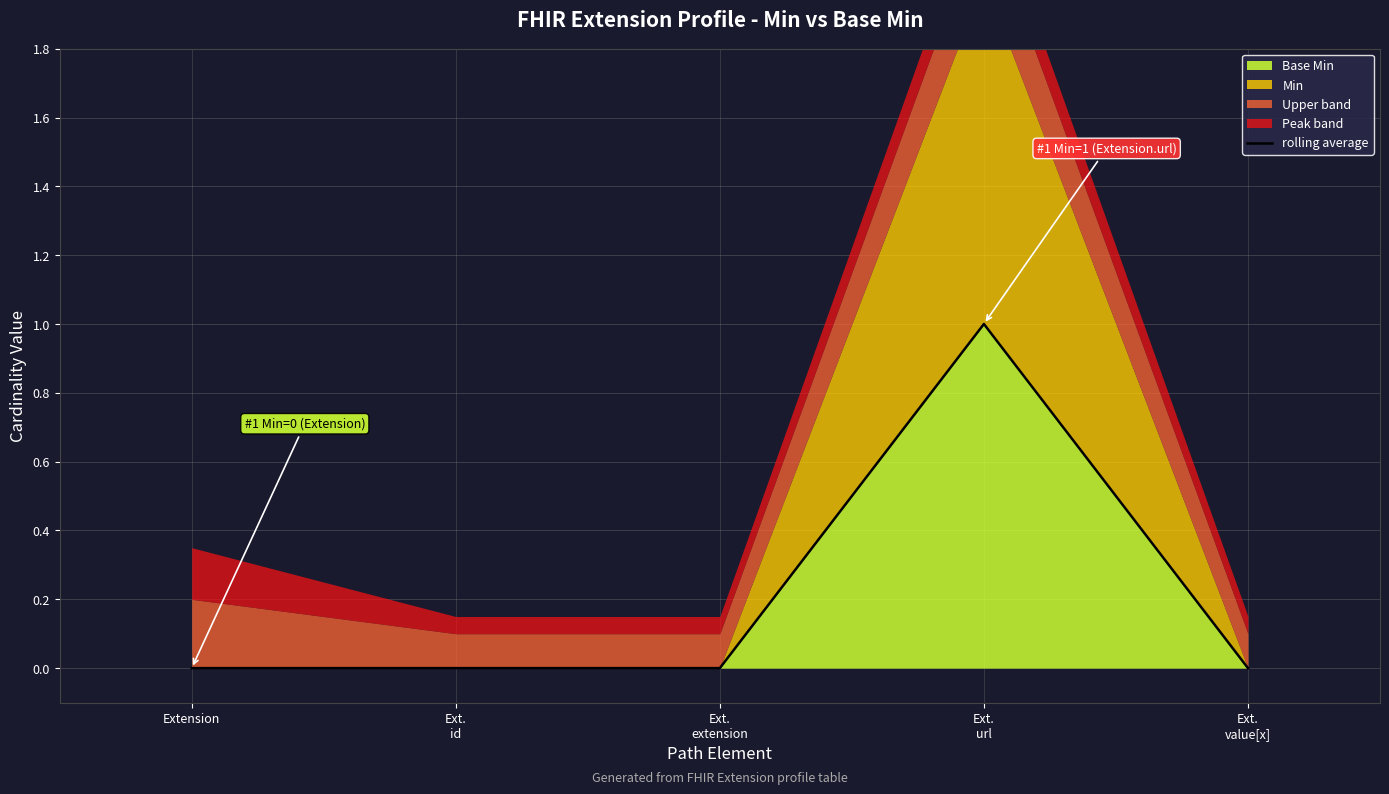

Between Ext.
extension and Ext.
url, which is larger?

Ext.
url